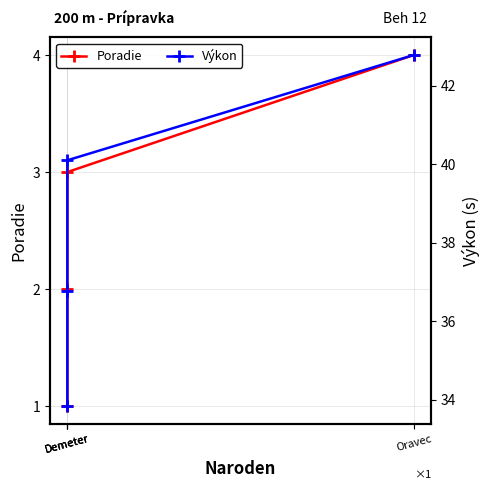

At Demeter, list the series in order from largest to smallest.

Výkon, Poradie